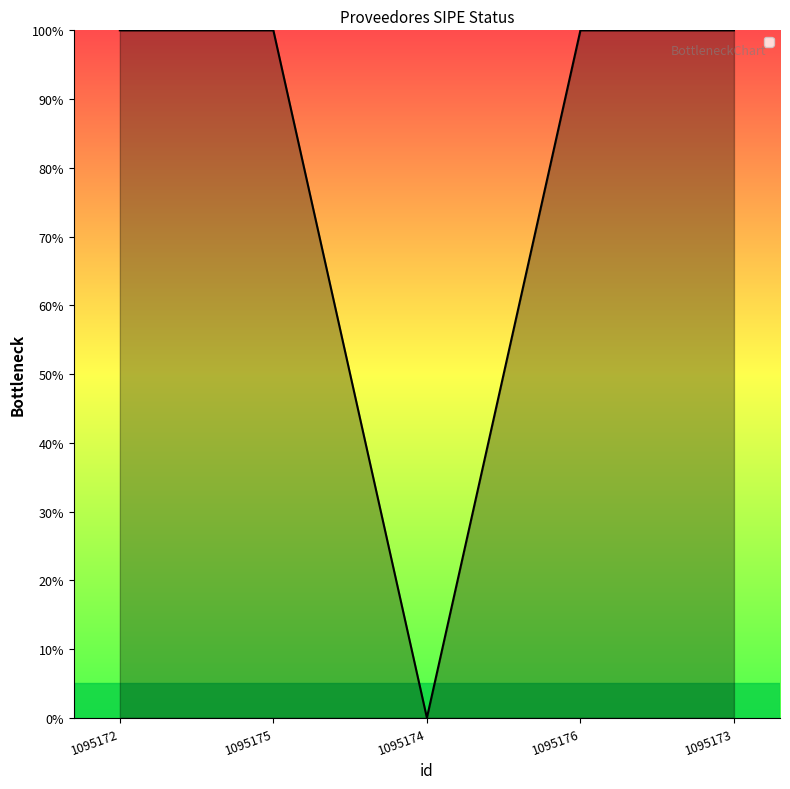

Does the chart have visible grid lines?

No